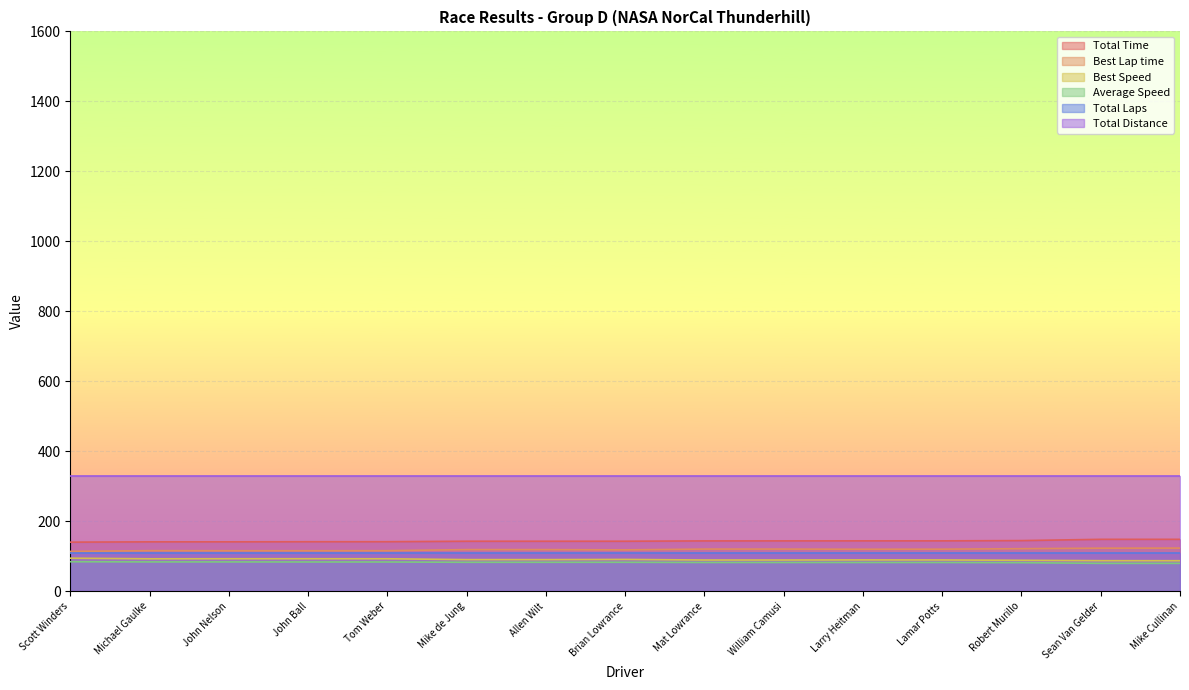

True or false: Best Lap time has a value of 123.5 at Mike Cullinan.

True